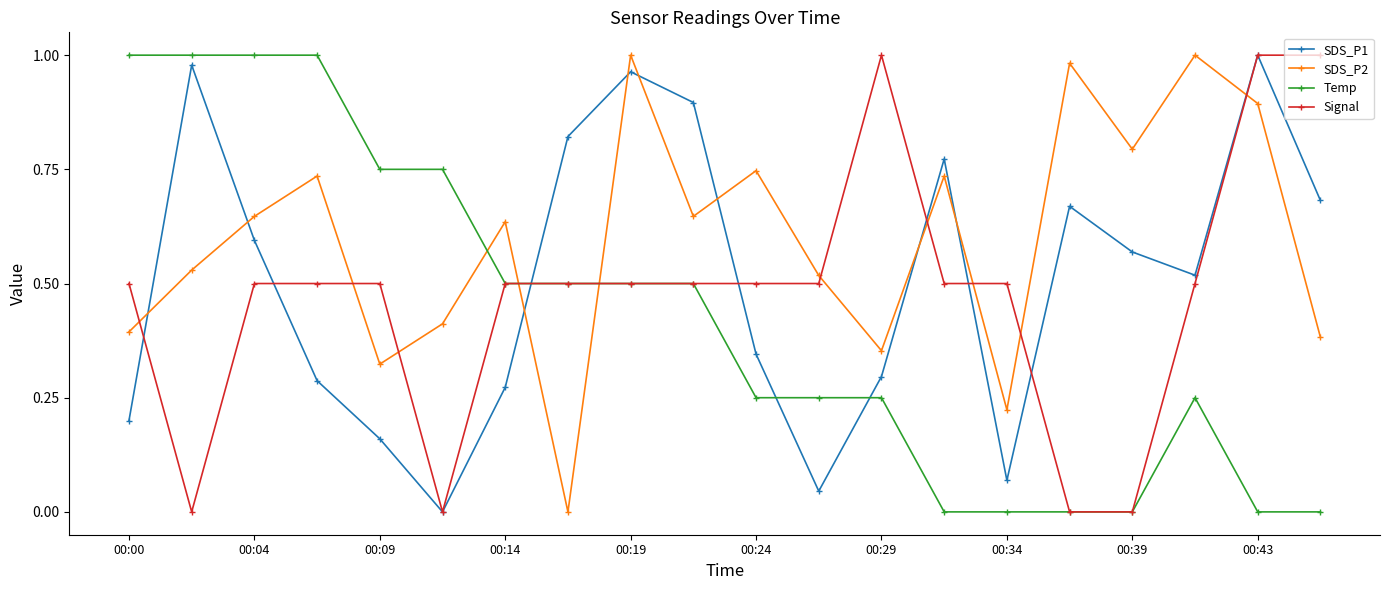

List the series in order of their overall mean, highest first.

SDS_P2, SDS_P1, Signal, Temp